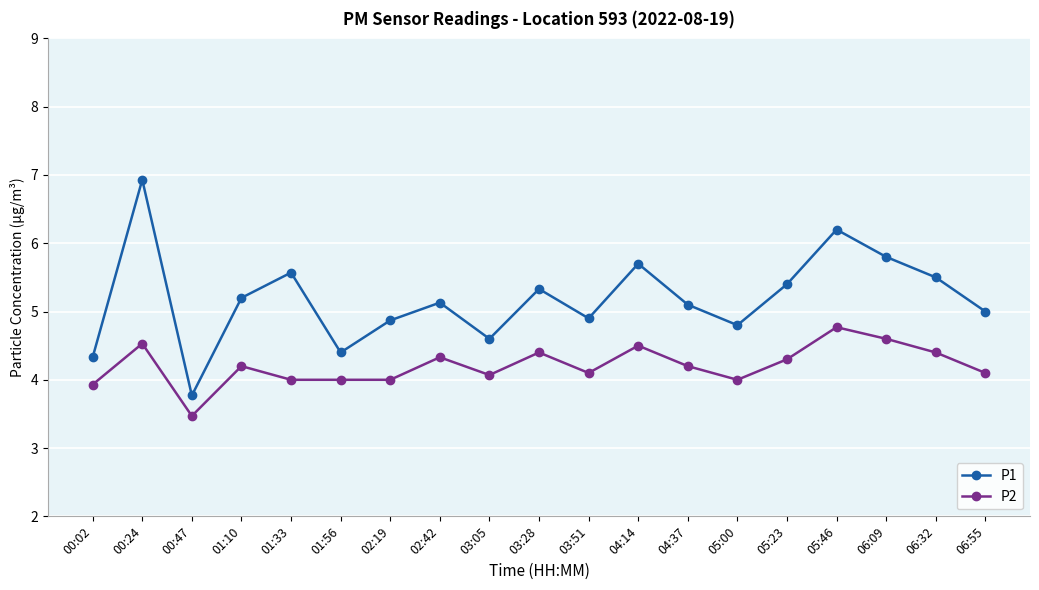

At which category does the chart reach its peak across all series?

00:24